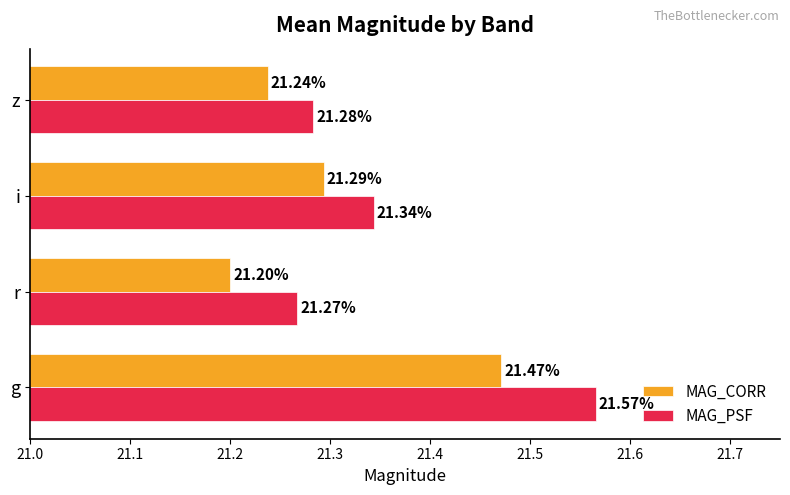

Rank the series by their maximum value, from highest to lowest.

MAG_PSF, MAG_CORR